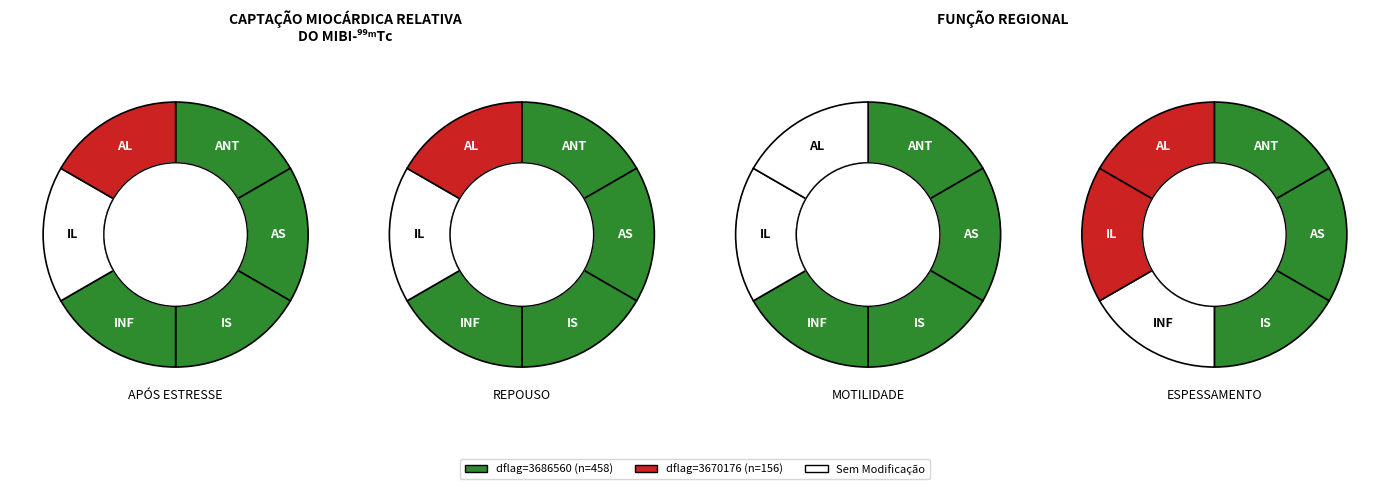

Is it true that 3686560 is 56% of the pie?

False